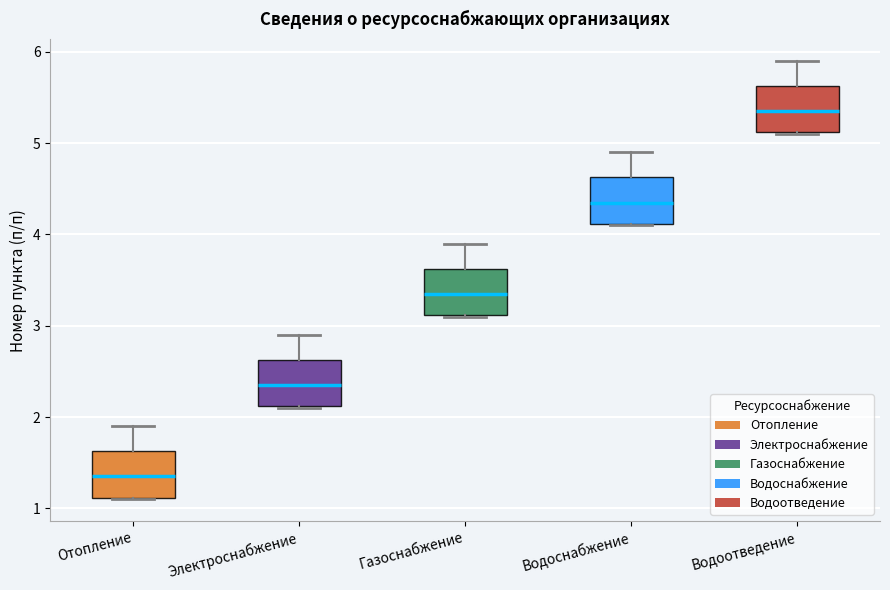

Where does the upper whisker of the box for Газоснабжение end on the y-axis? The values are not printed on the chart, so give them approximately, as read against the axis.

3.9